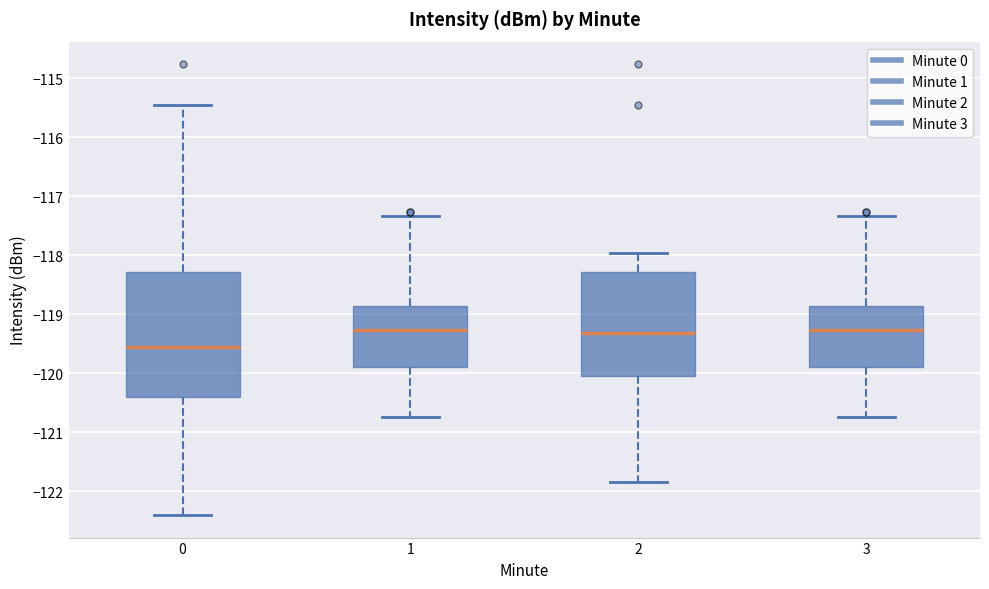

Reading left to right, read every box against the y-axis: the position of its median line, the range the box covers, and the ends of its whiskers. The values are not printed on the chart, so give them approximately, as read against the axis.

0: median -119.6, box -120.4 to -118.3, whiskers -122.4 to -115.4
1: median -119.3, box -119.9 to -118.9, whiskers -120.7 to -117.3
2: median -119.3, box -120.0 to -118.3, whiskers -121.8 to -118.0
3: median -119.3, box -119.9 to -118.9, whiskers -120.7 to -117.3